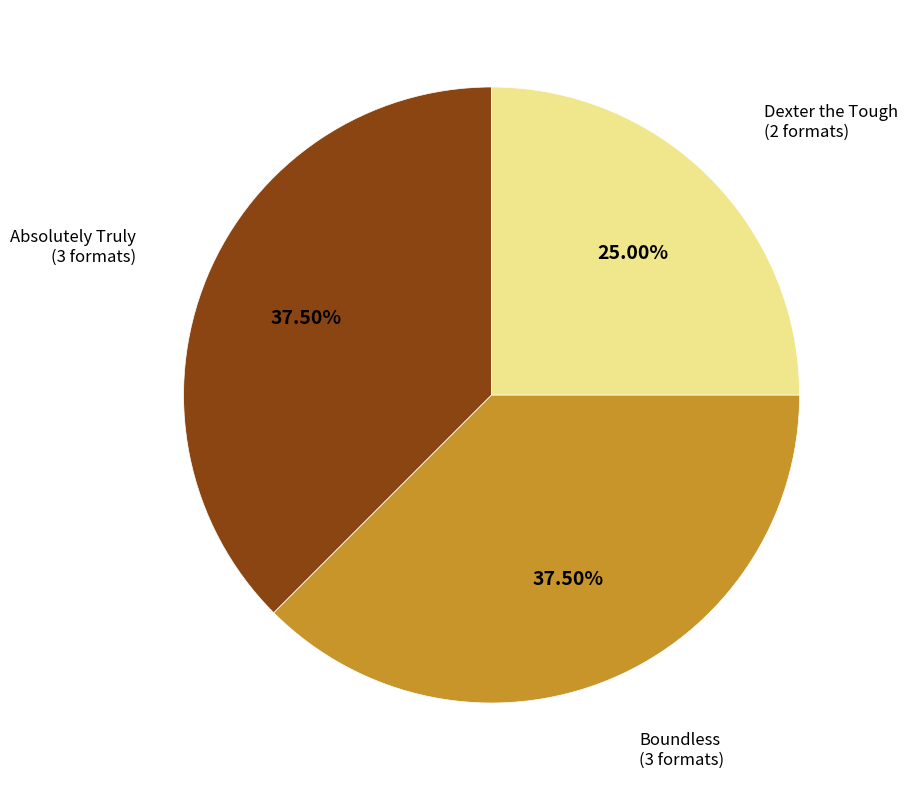

Is there any slice that represents more than half of the pie?

No